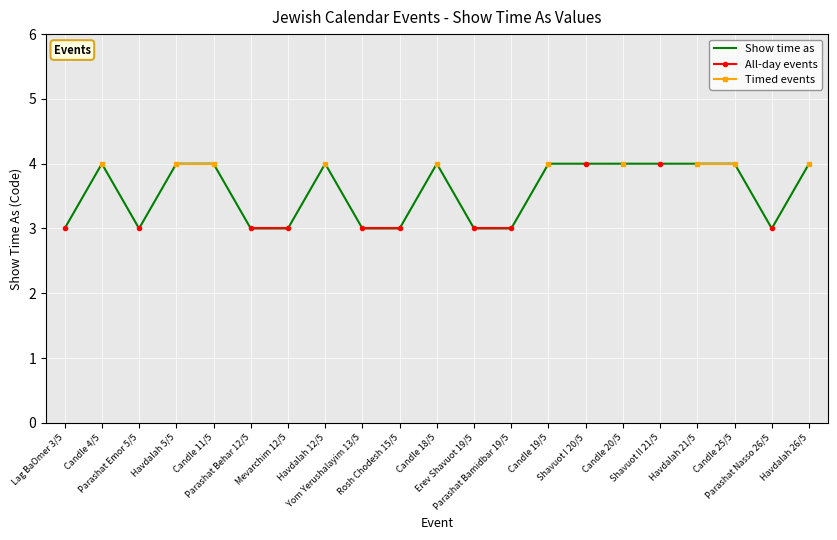

Which series has the widest spread of values?

Show time as